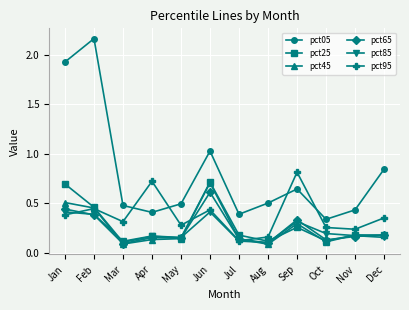

How many pct45 values are between 0 and 1?

12